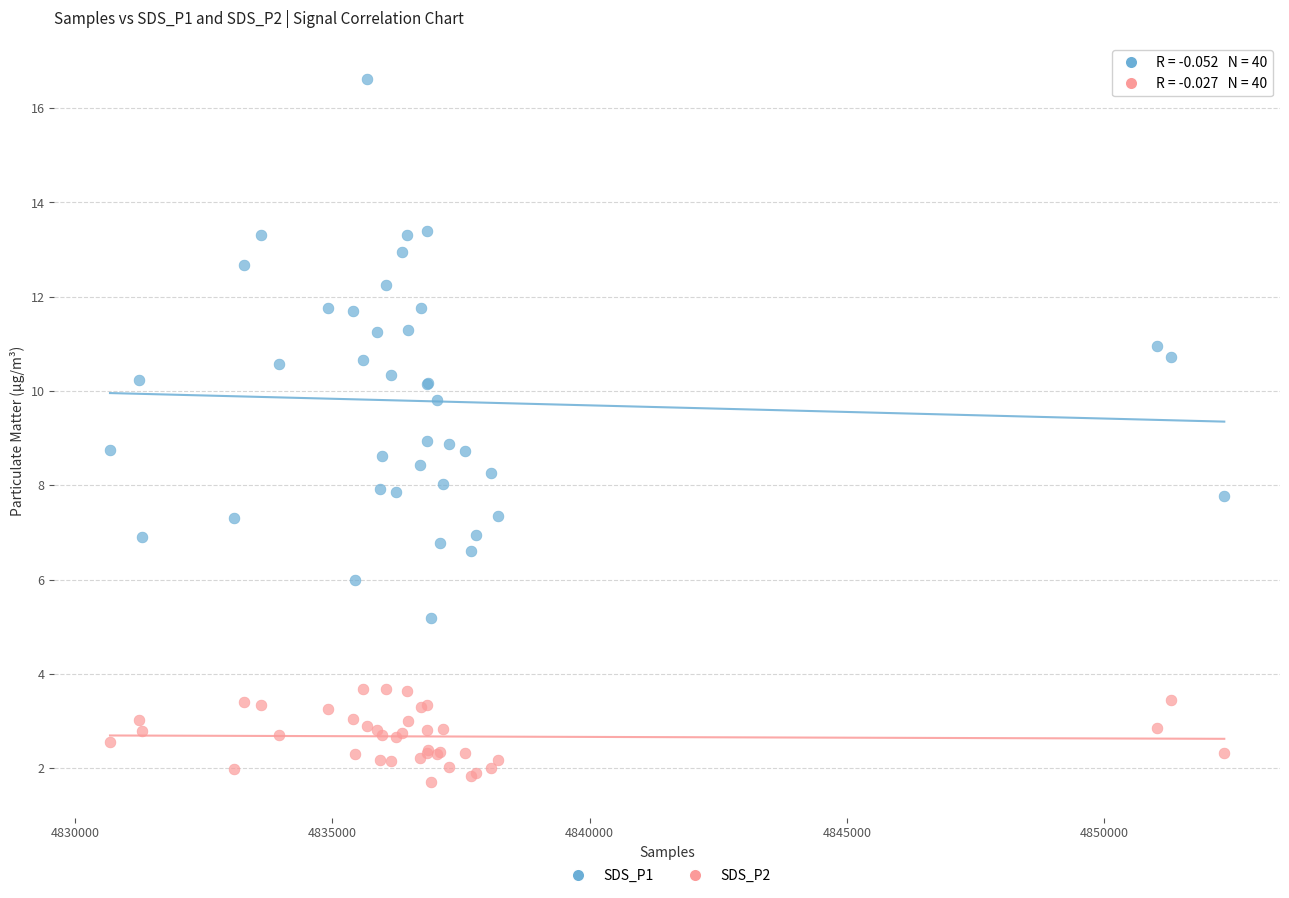

Which series contains the lowest Y value?

SDS_P2